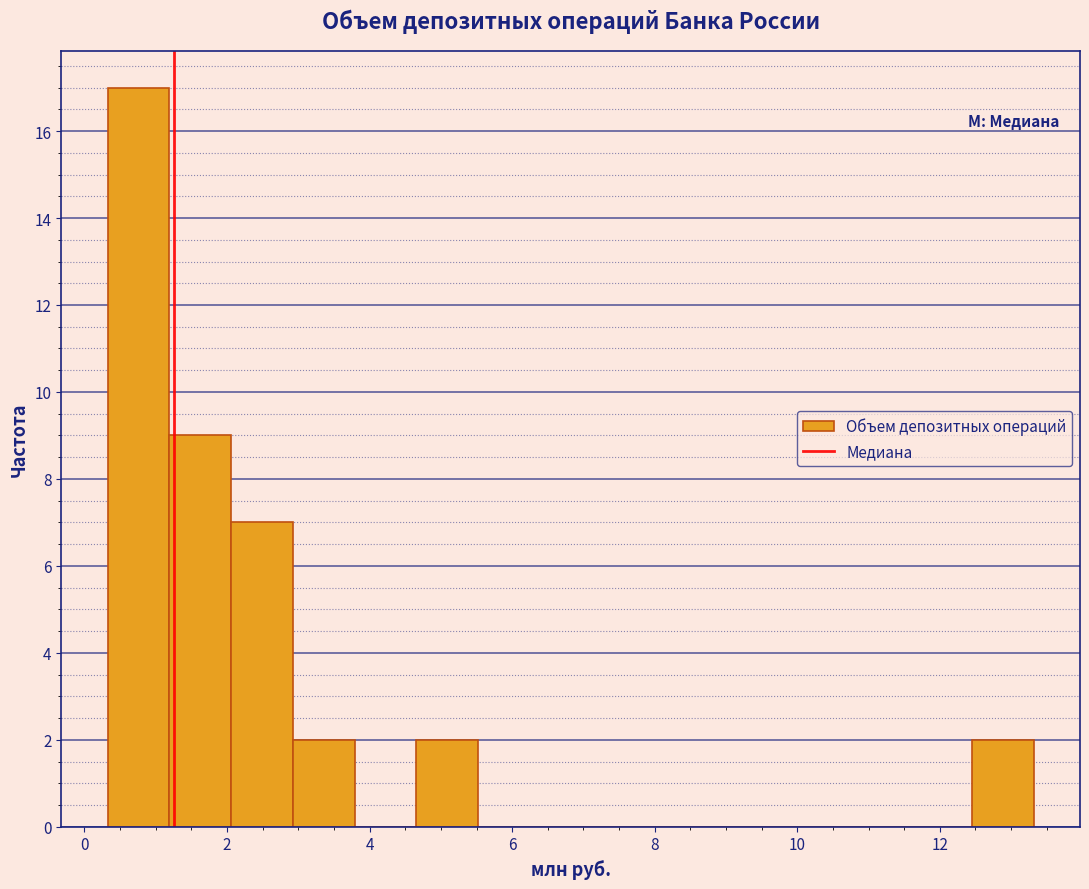

Reading left to right, transcribe this chart: for each bar, give the range it covers on the x-axis and its height. Neither the bar edges nor the heights are printed on the chart, so give them approximately, as read against the axes.

0.4 to 1.2: 17
1.2 to 2.0: 9
2.0 to 3.0: 7
3.0 to 3.8: 2
3.8 to 4.6: 0
4.6 to 5.6: 2
5.6 to 6.4: 0
6.4 to 7.2: 0
7.2 to 8.2: 0
8.2 to 9.0: 0
9.0 to 9.8: 0
9.8 to 10.8: 0
10.8 to 11.6: 0
11.6 to 12.4: 0
12.4 to 13.4: 2